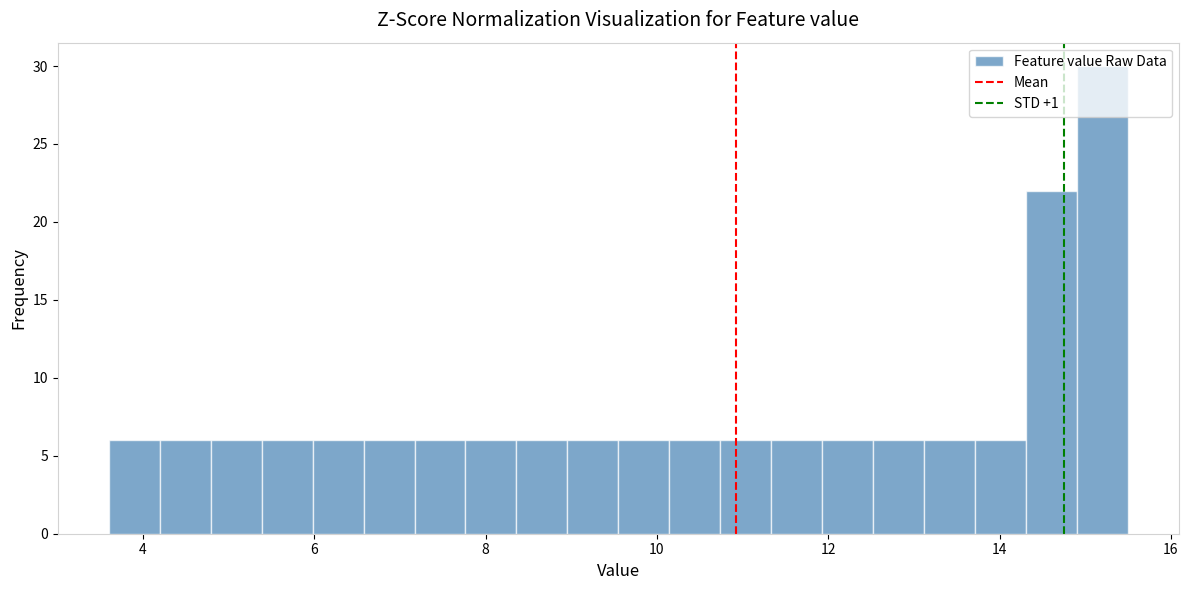

Around what value on the x-axis is the tallest bar? Give the approximate position of its centre, as read against the axis.

15.2